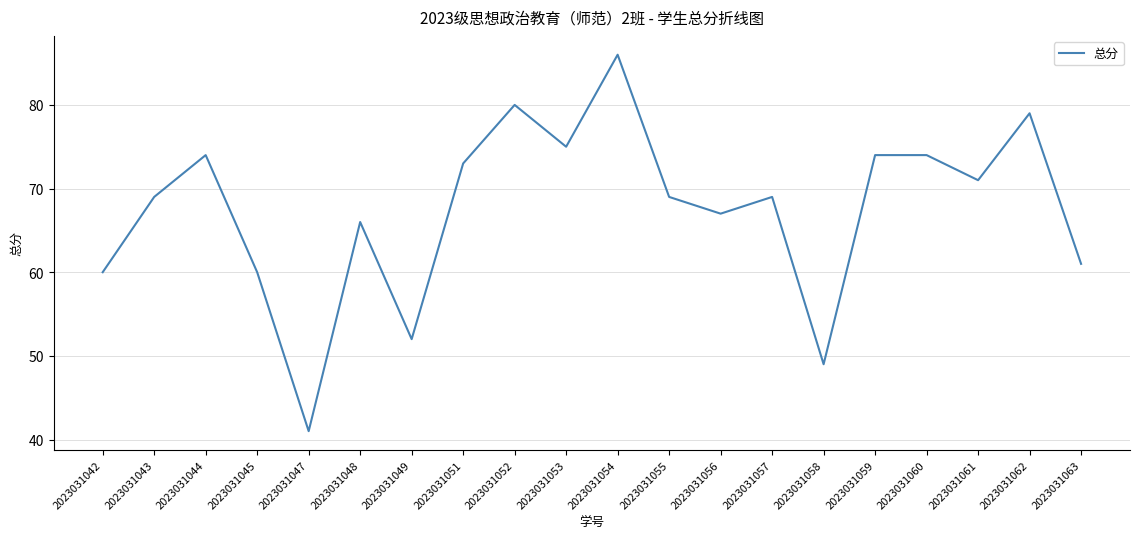

What is the maximum value shown in the chart?

86